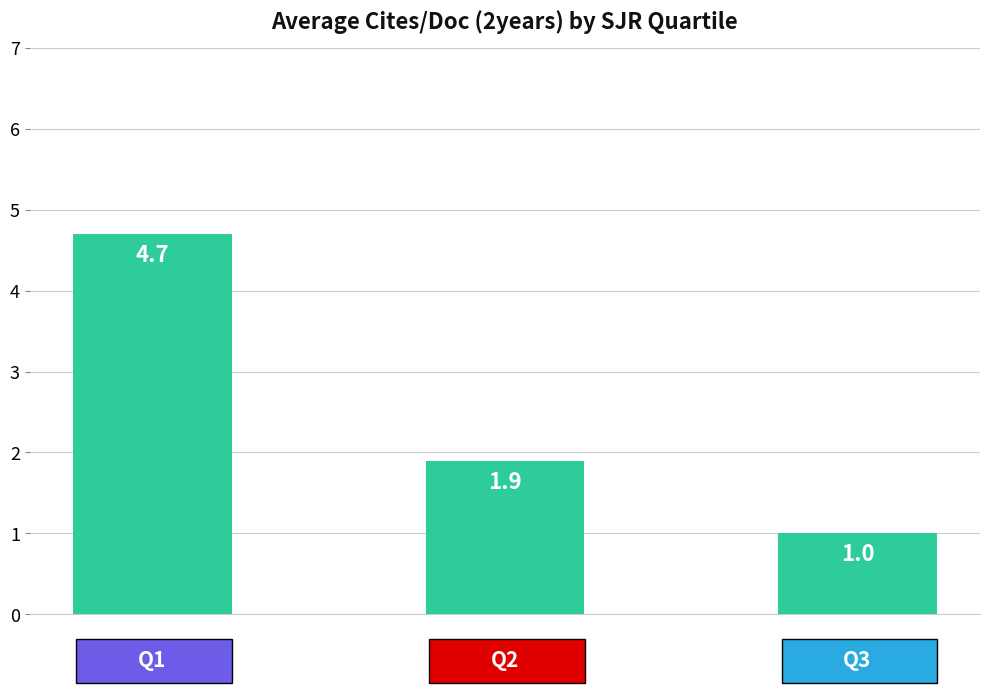

What is the minimum value shown in the chart?

1.0